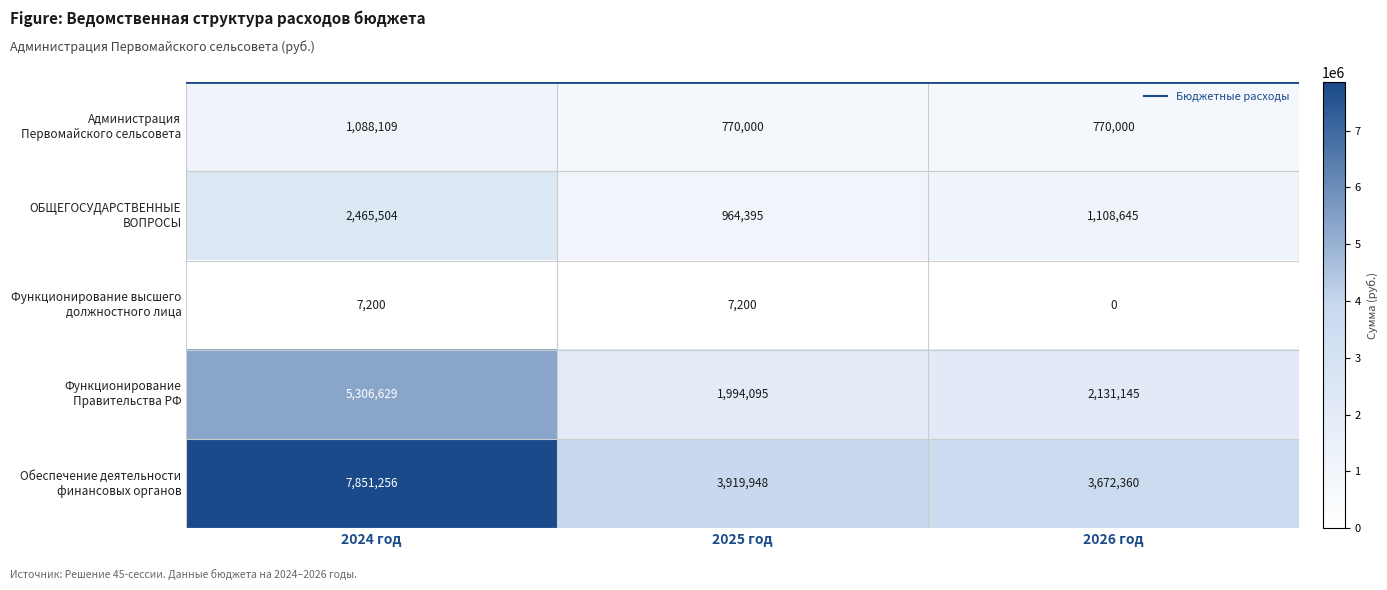

At how many categories does at least one series exceed 7022871?

1